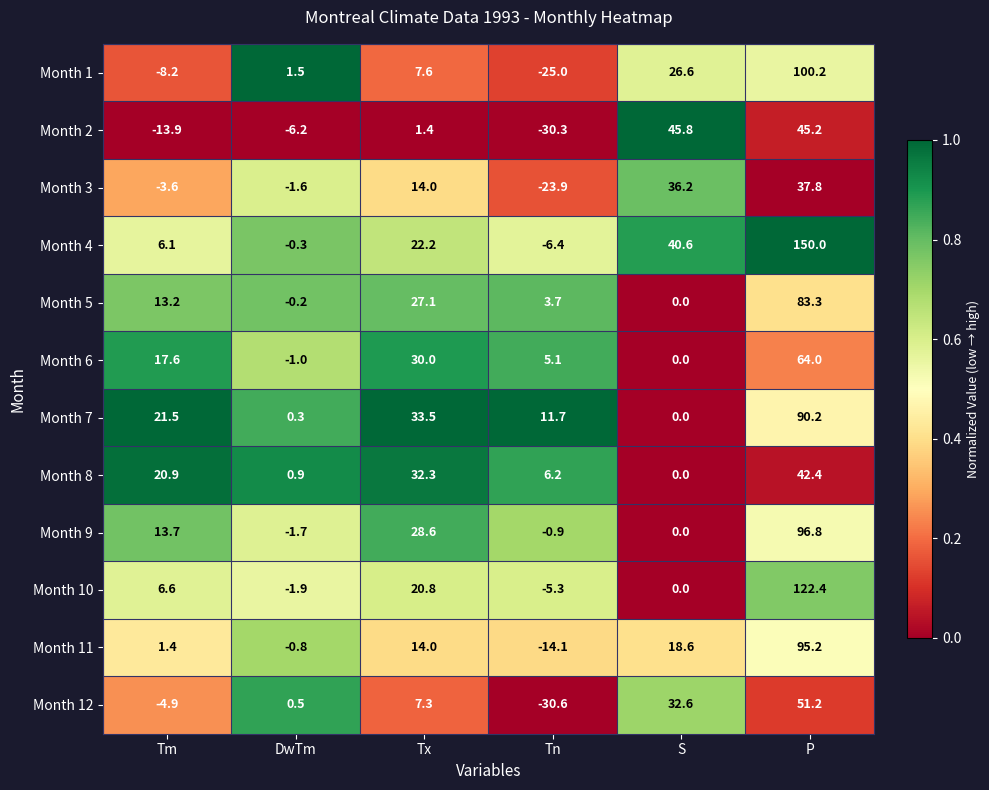

At how many categories does at least one series exceed 0?

6